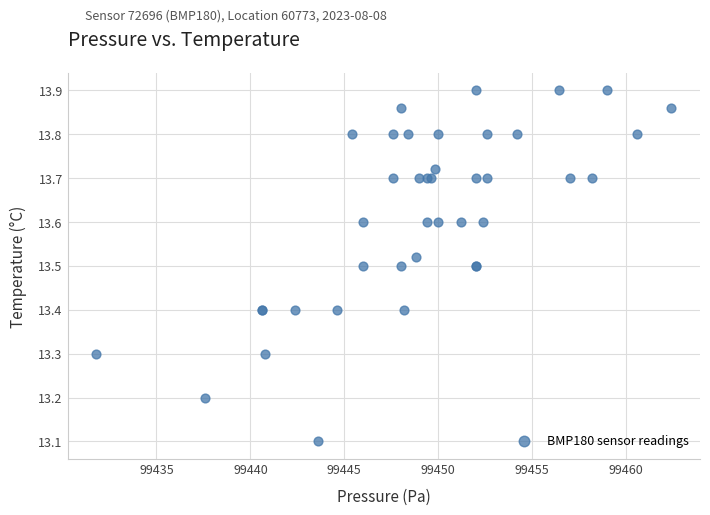

What Y value in the scatter plot is closest to 13?

13.1